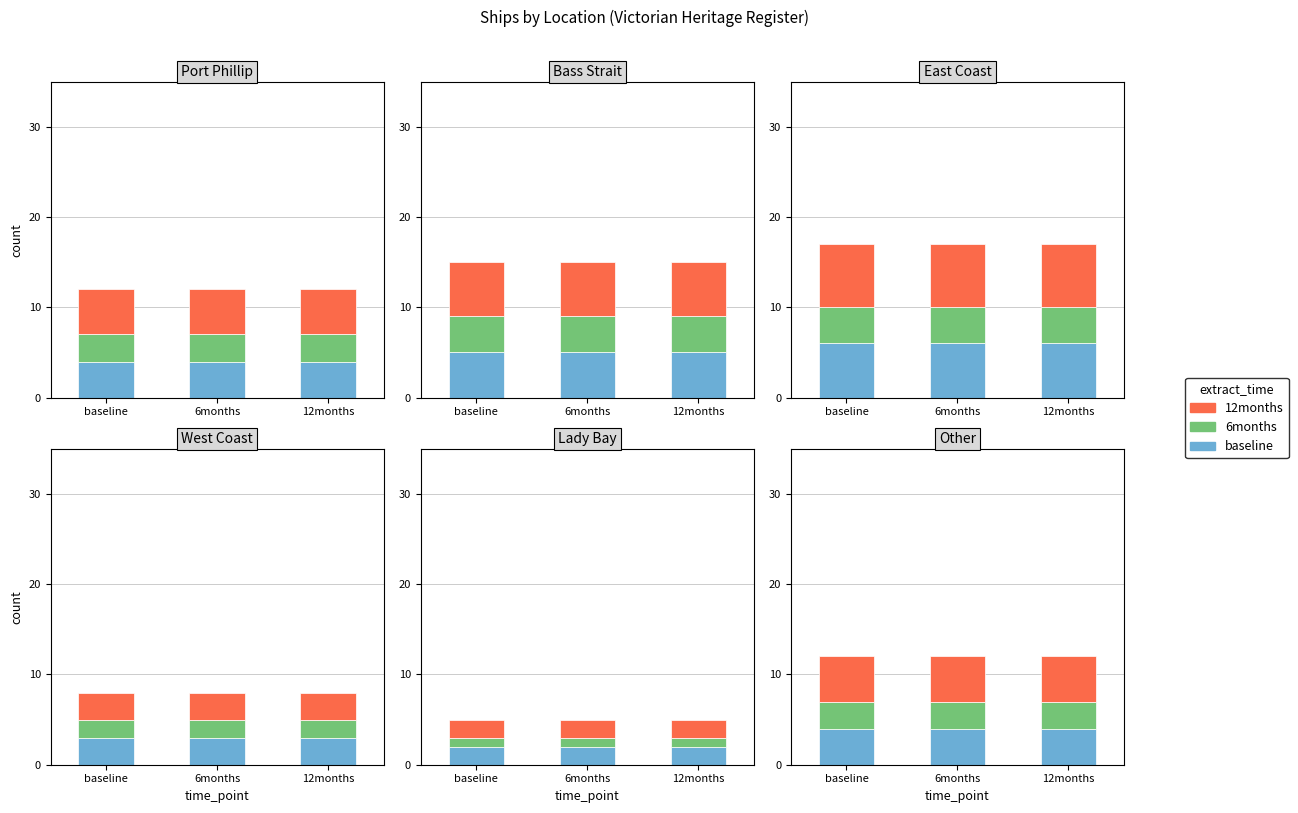

What is the label of the 1st bar from the right?

Other